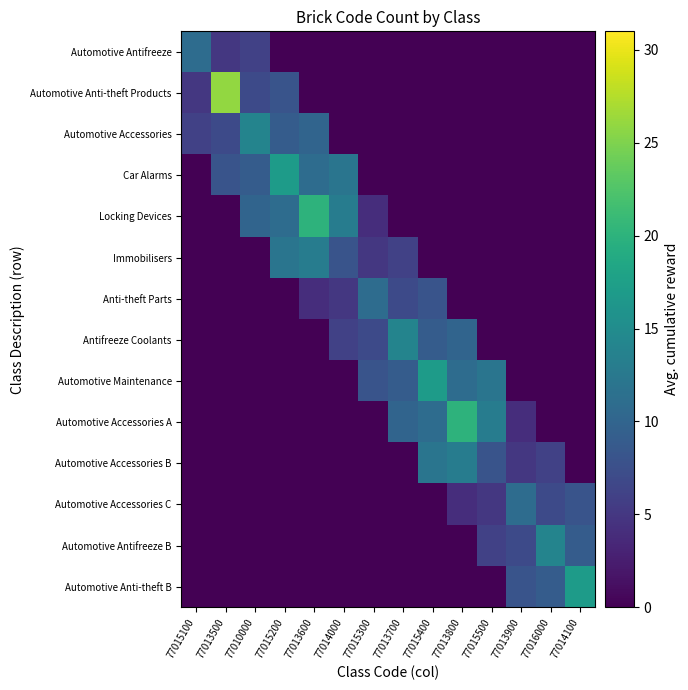

Which has a higher value, 77013500 or 77013800?

77013500